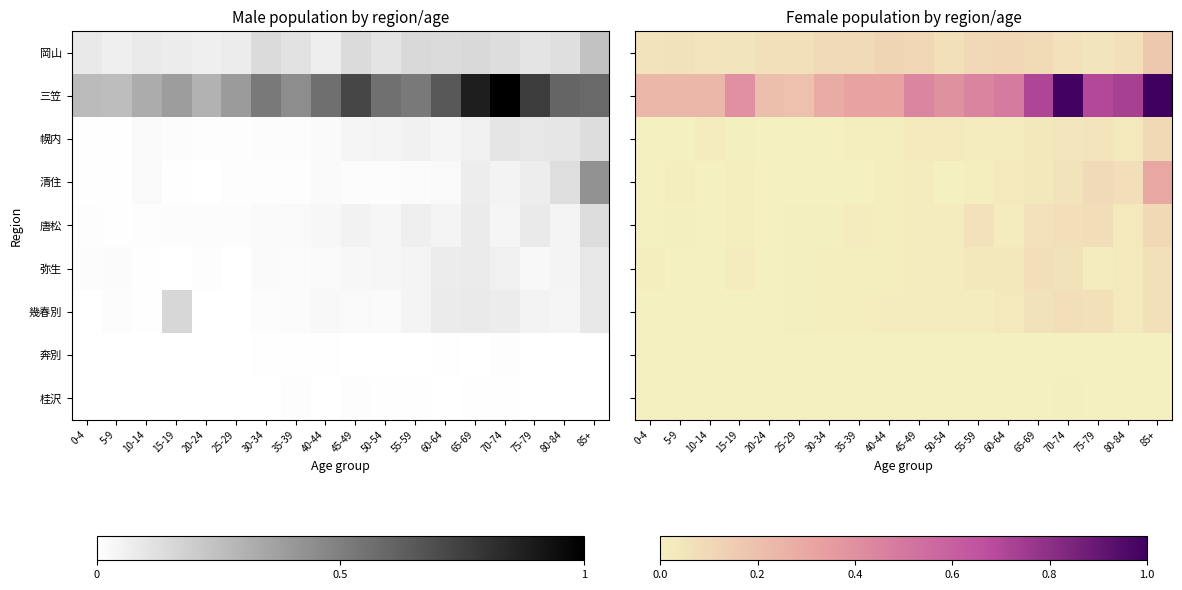

Read the 三笠 value at 55-59.

0.4